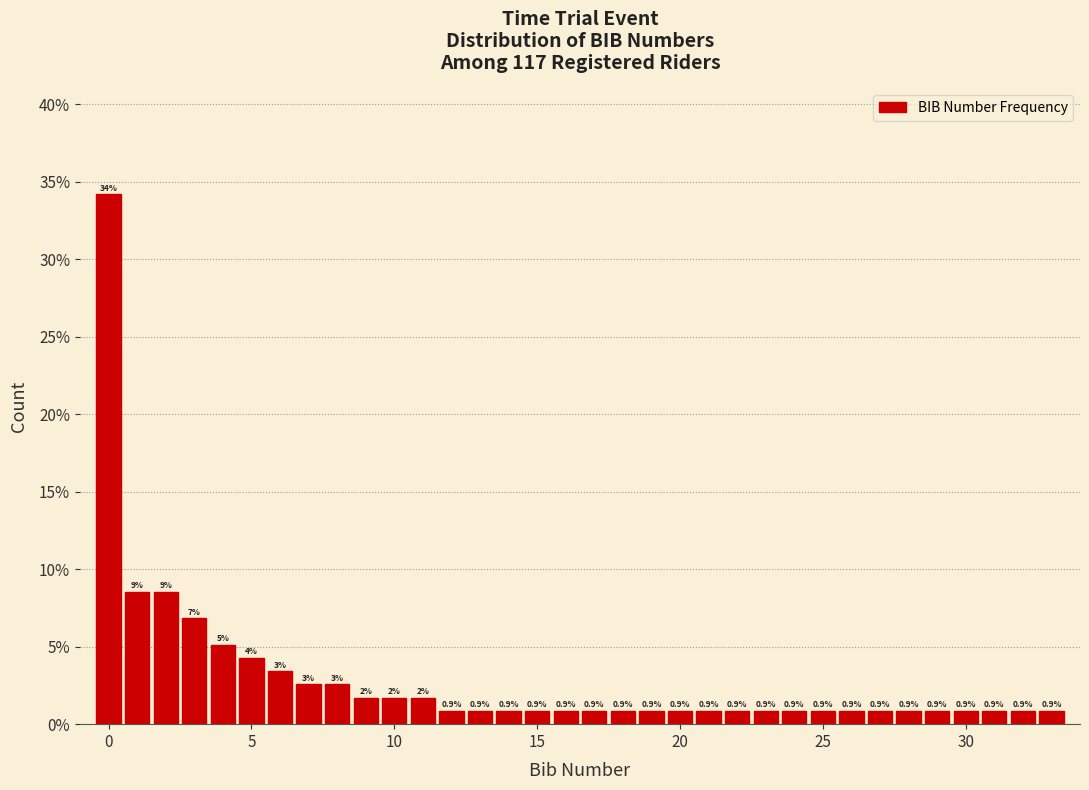

Around what value on the x-axis is the tallest bar? Give the approximate position of its centre, as read against the axis.

0.0